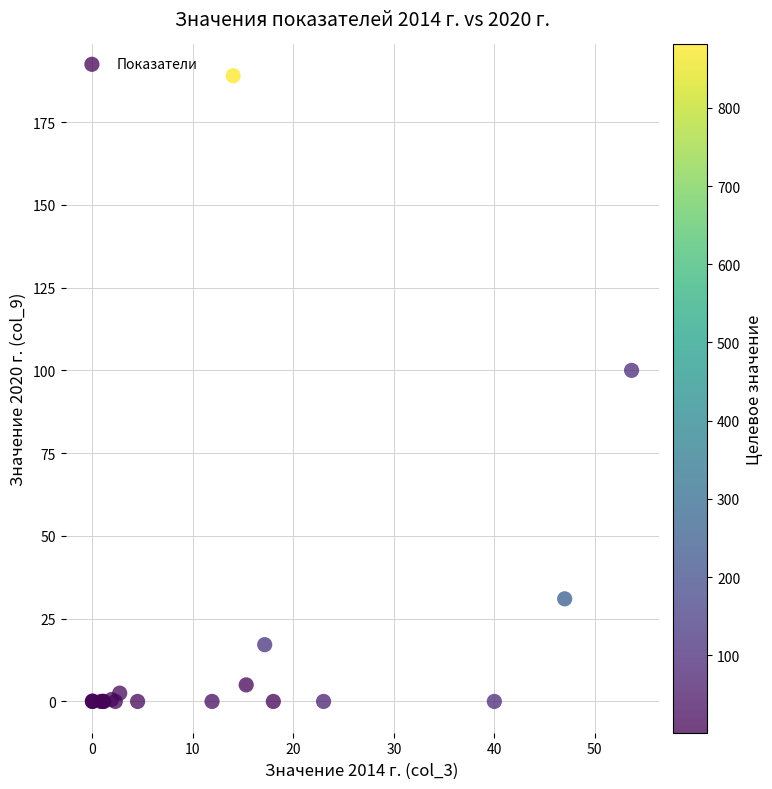

What Y value in the scatter plot is closest to 94?

100.0